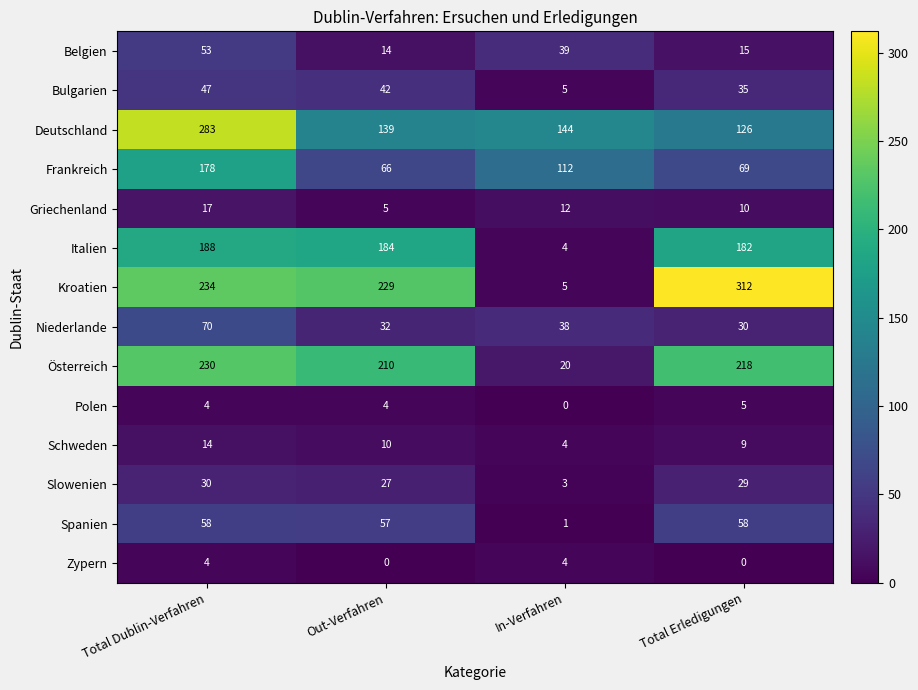

True or false: Polen has a value of 6 at Out-Verfahren.

False